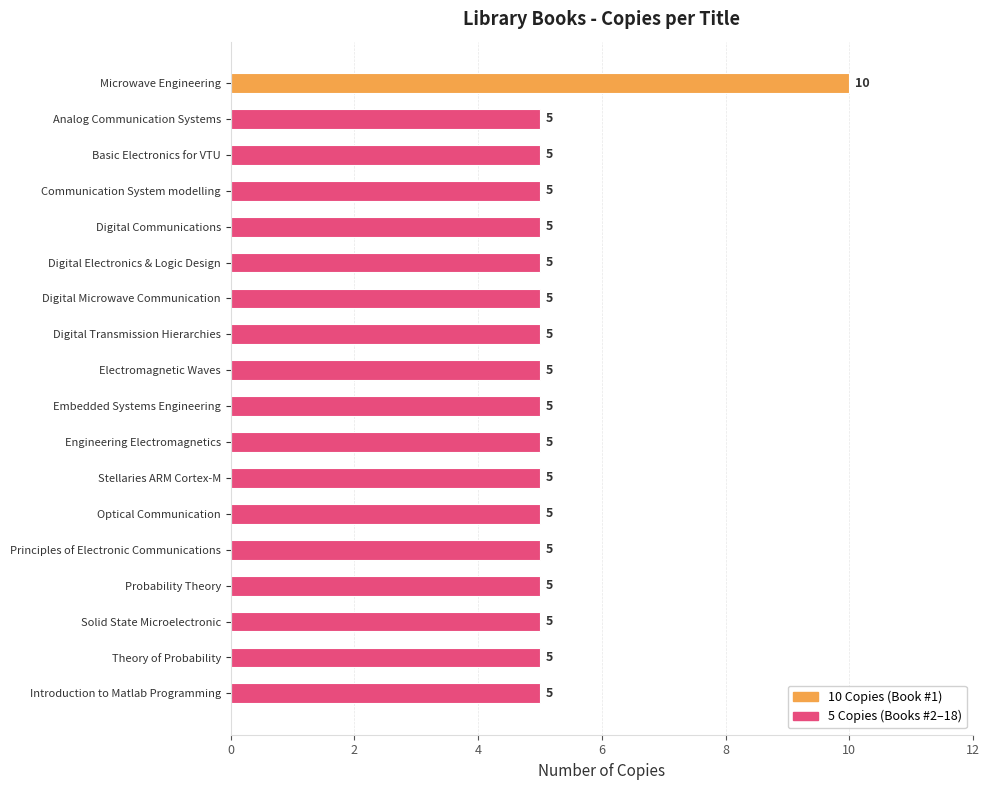

Approximately how many times larger is the value at Introduction to Matlab Programming compared to Basic Electronics for VTU?

1.0